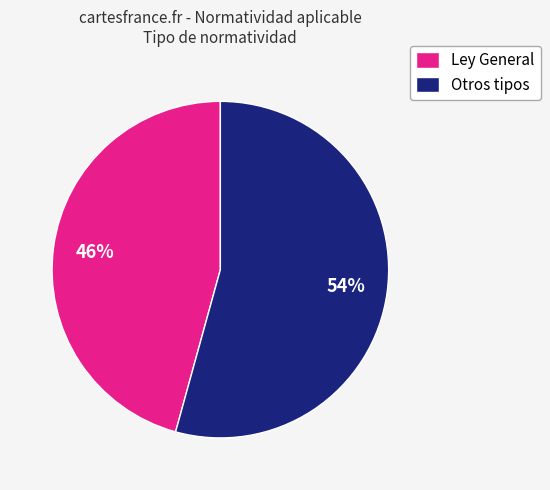

Is it true that Ley General is 60% of the pie?

False